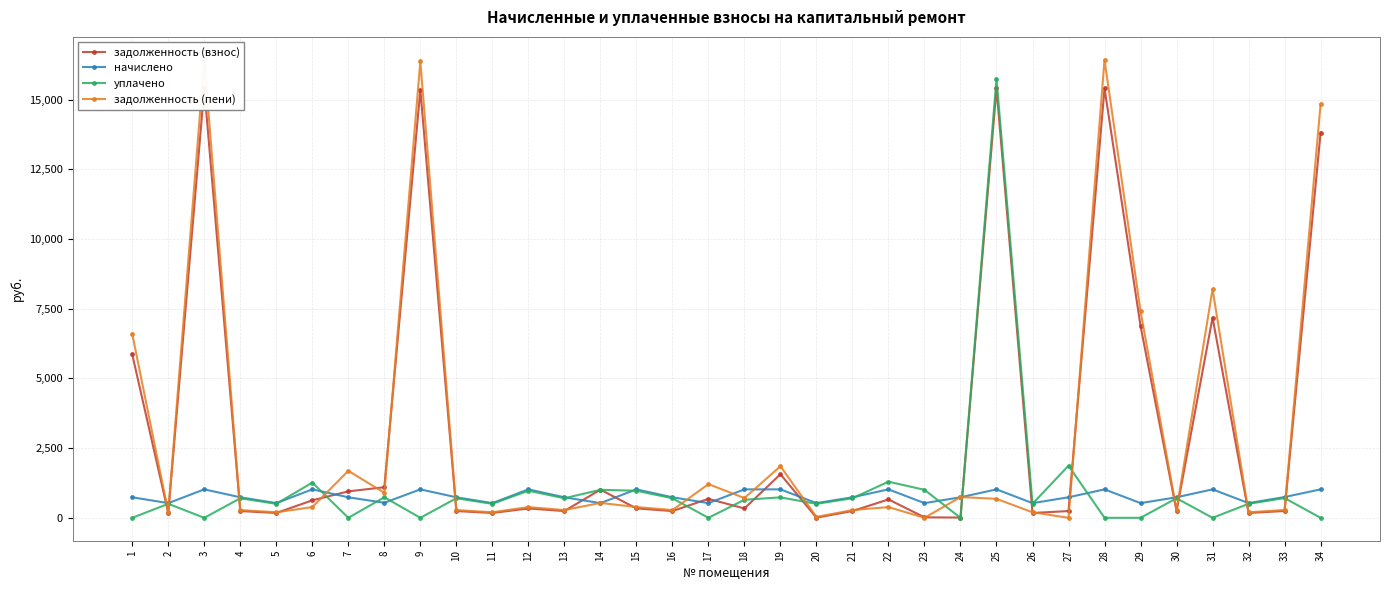

Is it true that задолженность (пени) equals 209.0 at 8?

False